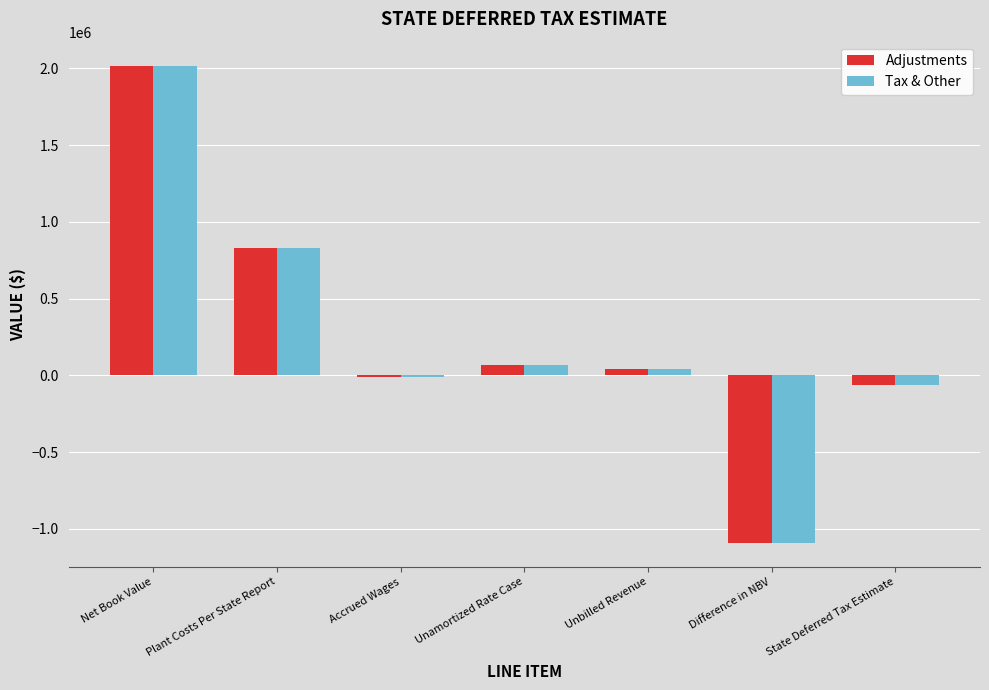

What is the sum of the Adjustments values at Unbilled Revenue and Unamortized Rate Case?

110324.0